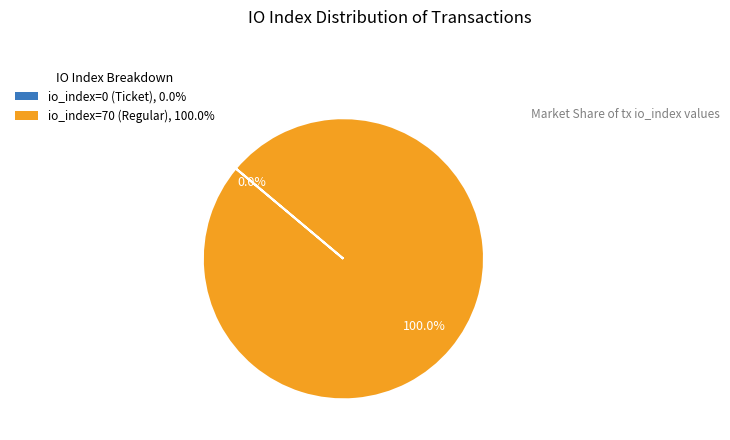

Rank the categories by value from lowest to highest.

io_index=0 (Ticket), io_index=70 (Regular)